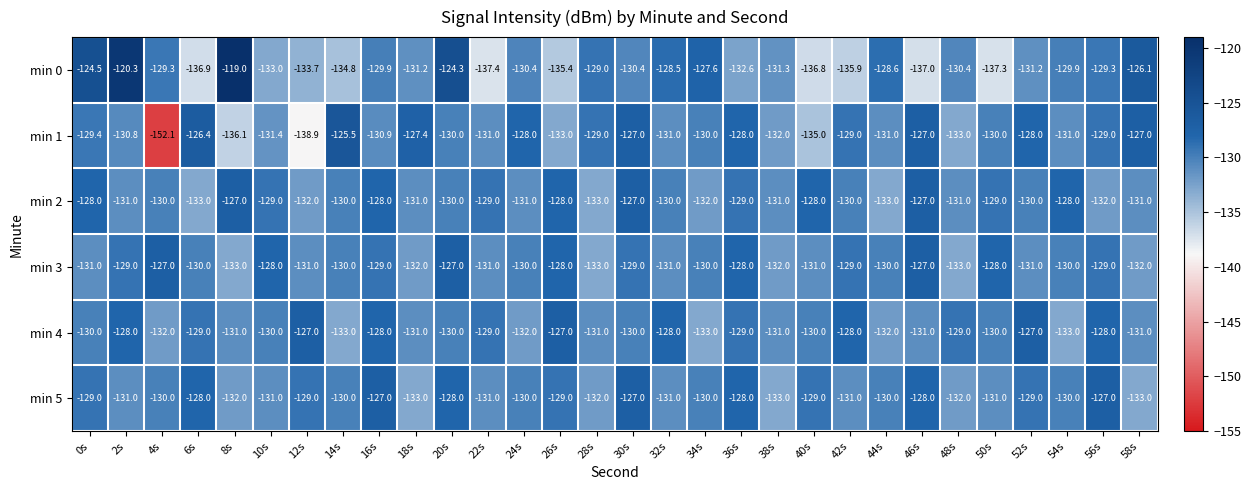

At which category does the chart reach its minimum across all series?

4s